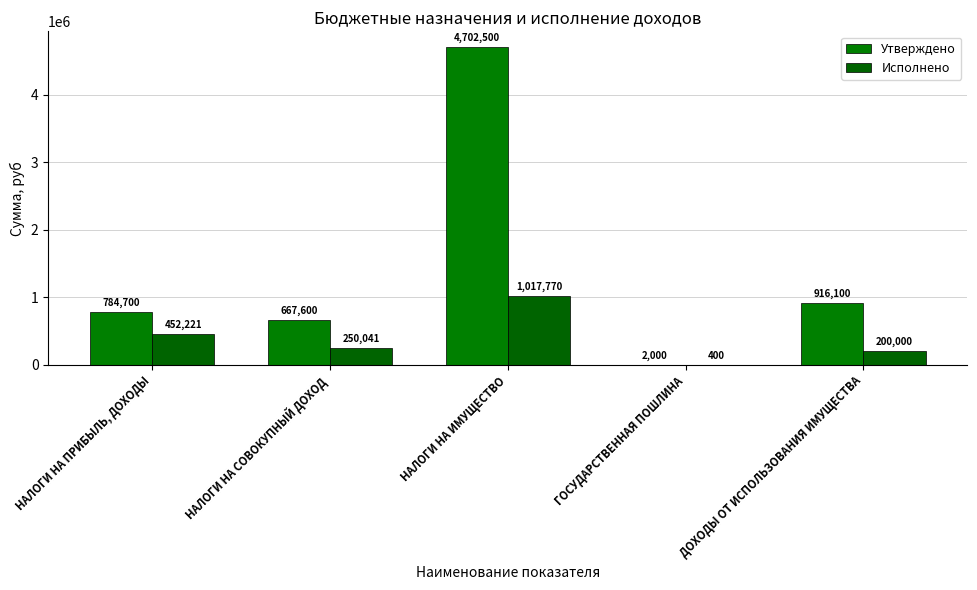

What is the difference between the maximum and second lowest values in the Утверждено series?

4034900.0